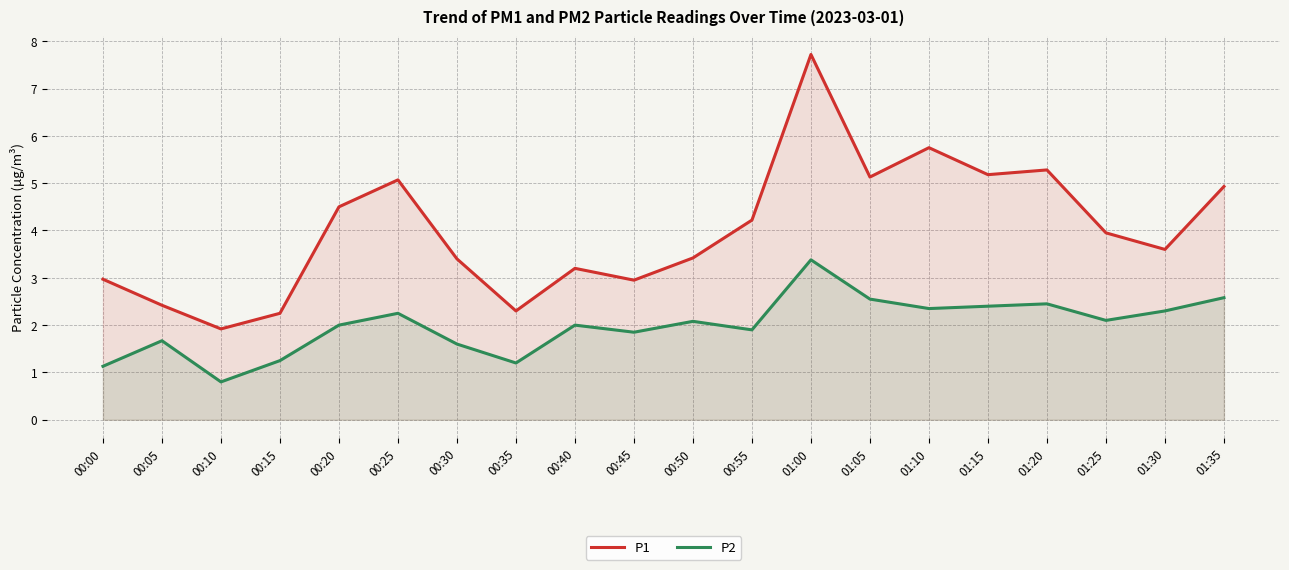

What is the sum of all P1 values?

80.2